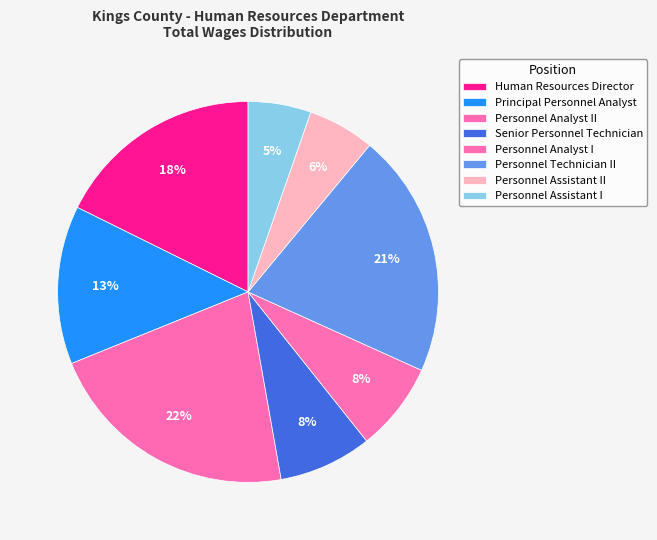

Rank the categories by value from highest to lowest.

Personnel Analyst II, Personnel Technician II, Human Resources Director, Principal Personnel Analyst, Senior Personnel Technician, Personnel Analyst I, Personnel Assistant II, Personnel Assistant I